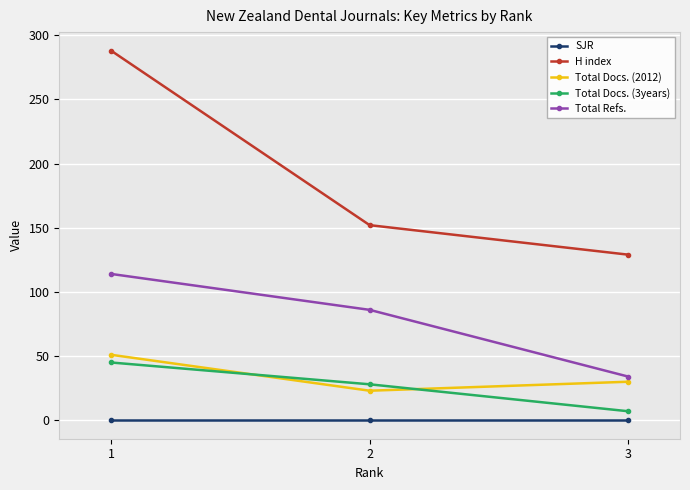

What are all the series names shown in the legend?

SJR, H index, Total Docs. (2012), Total Docs. (3years), Total Refs.